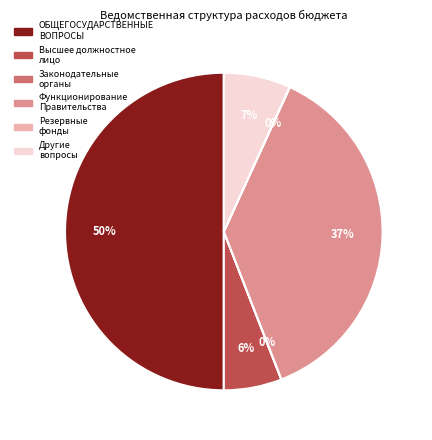

To the nearest percent, what is the difference between the largest and smallest slice percentages?

50%